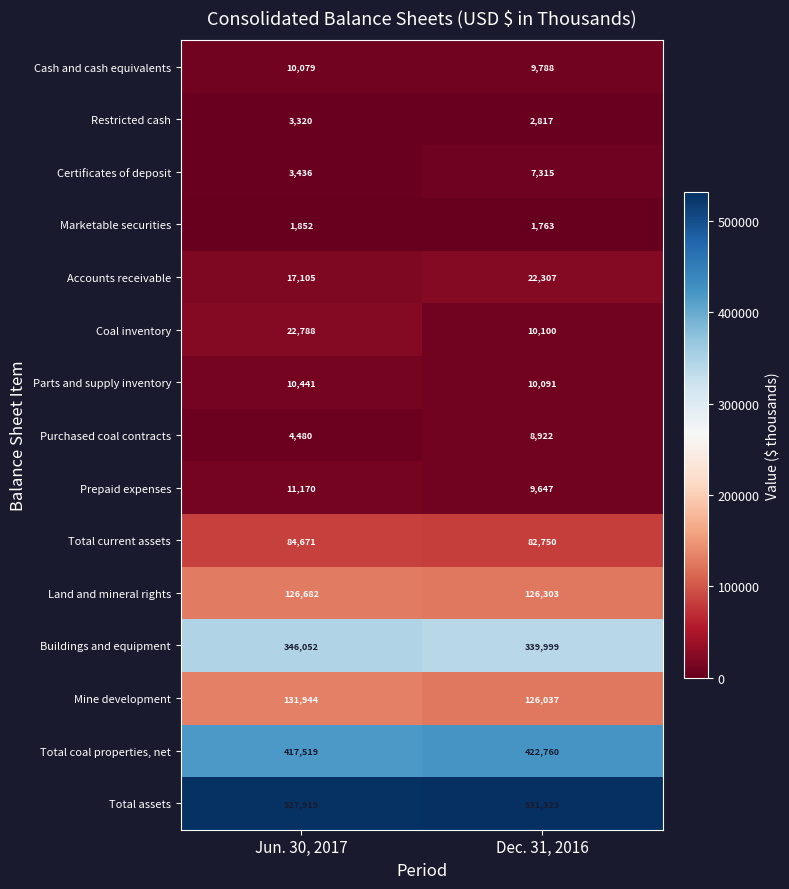

What is the difference between the highest and lowest values at Jun. 30, 2017?

526067